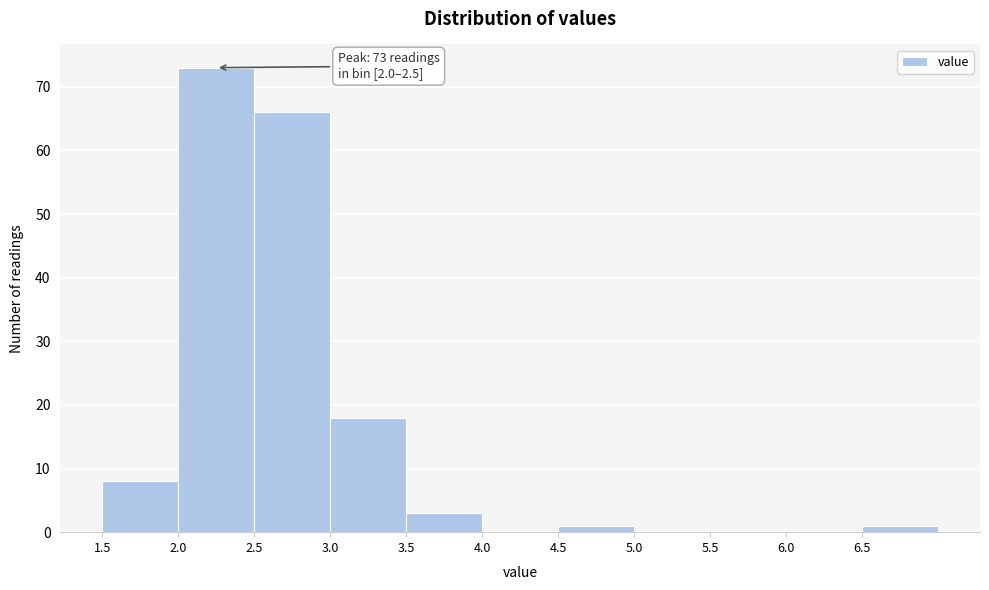

Over which range of the x-axis is the bar tallest?

2.0 to 2.5